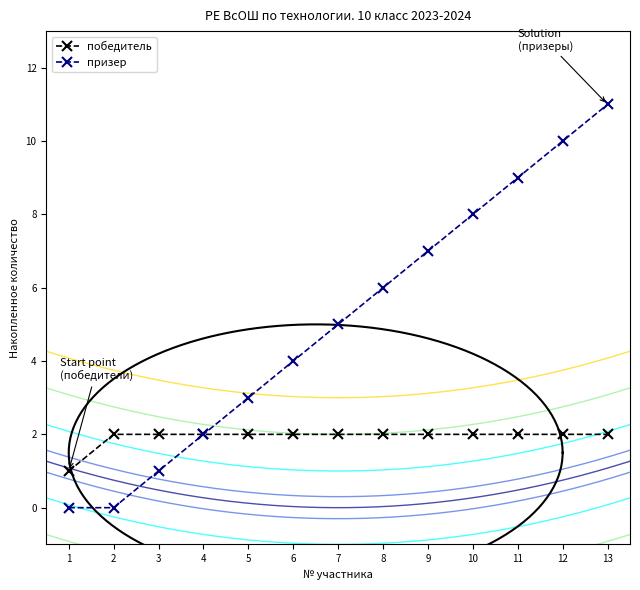

List the labels in order of призер value, largest first.

13, 12, 11, 10, 9, 8, 7, 6, 5, 4, 3, 1, 2